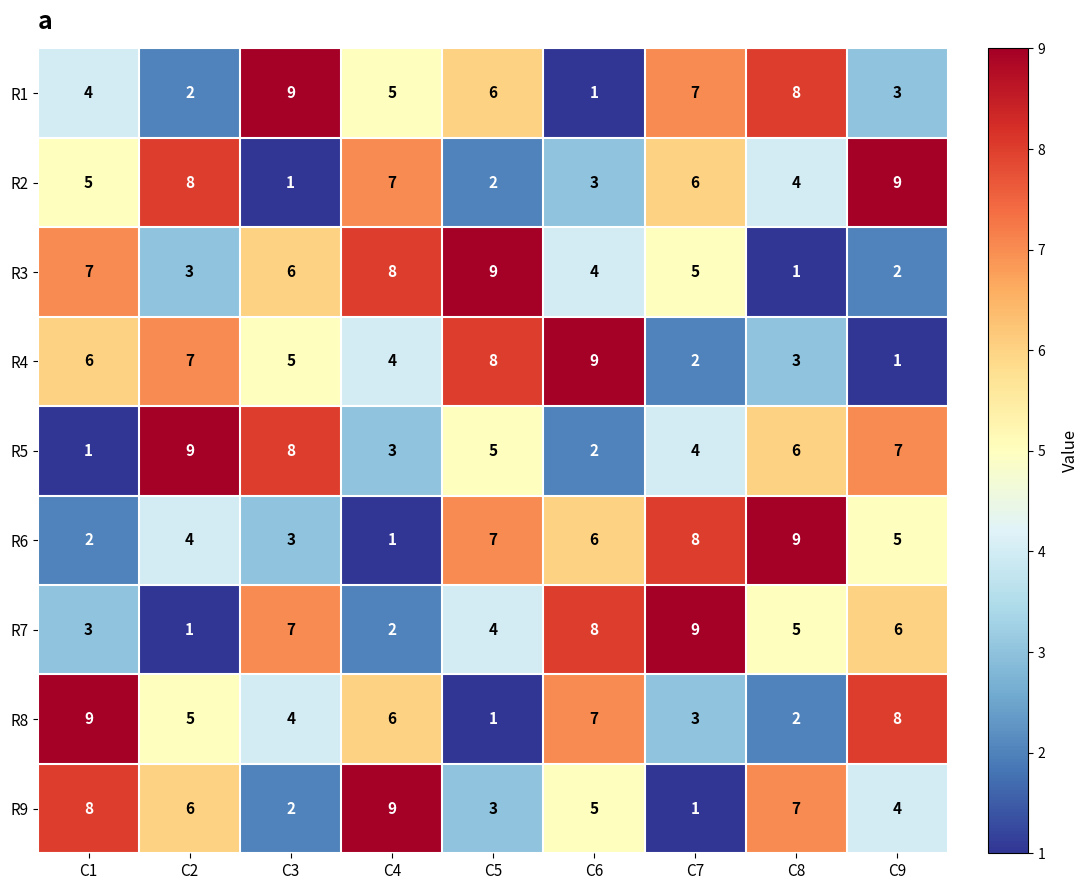

True or false: R8 has a value of 3 at C7.

True